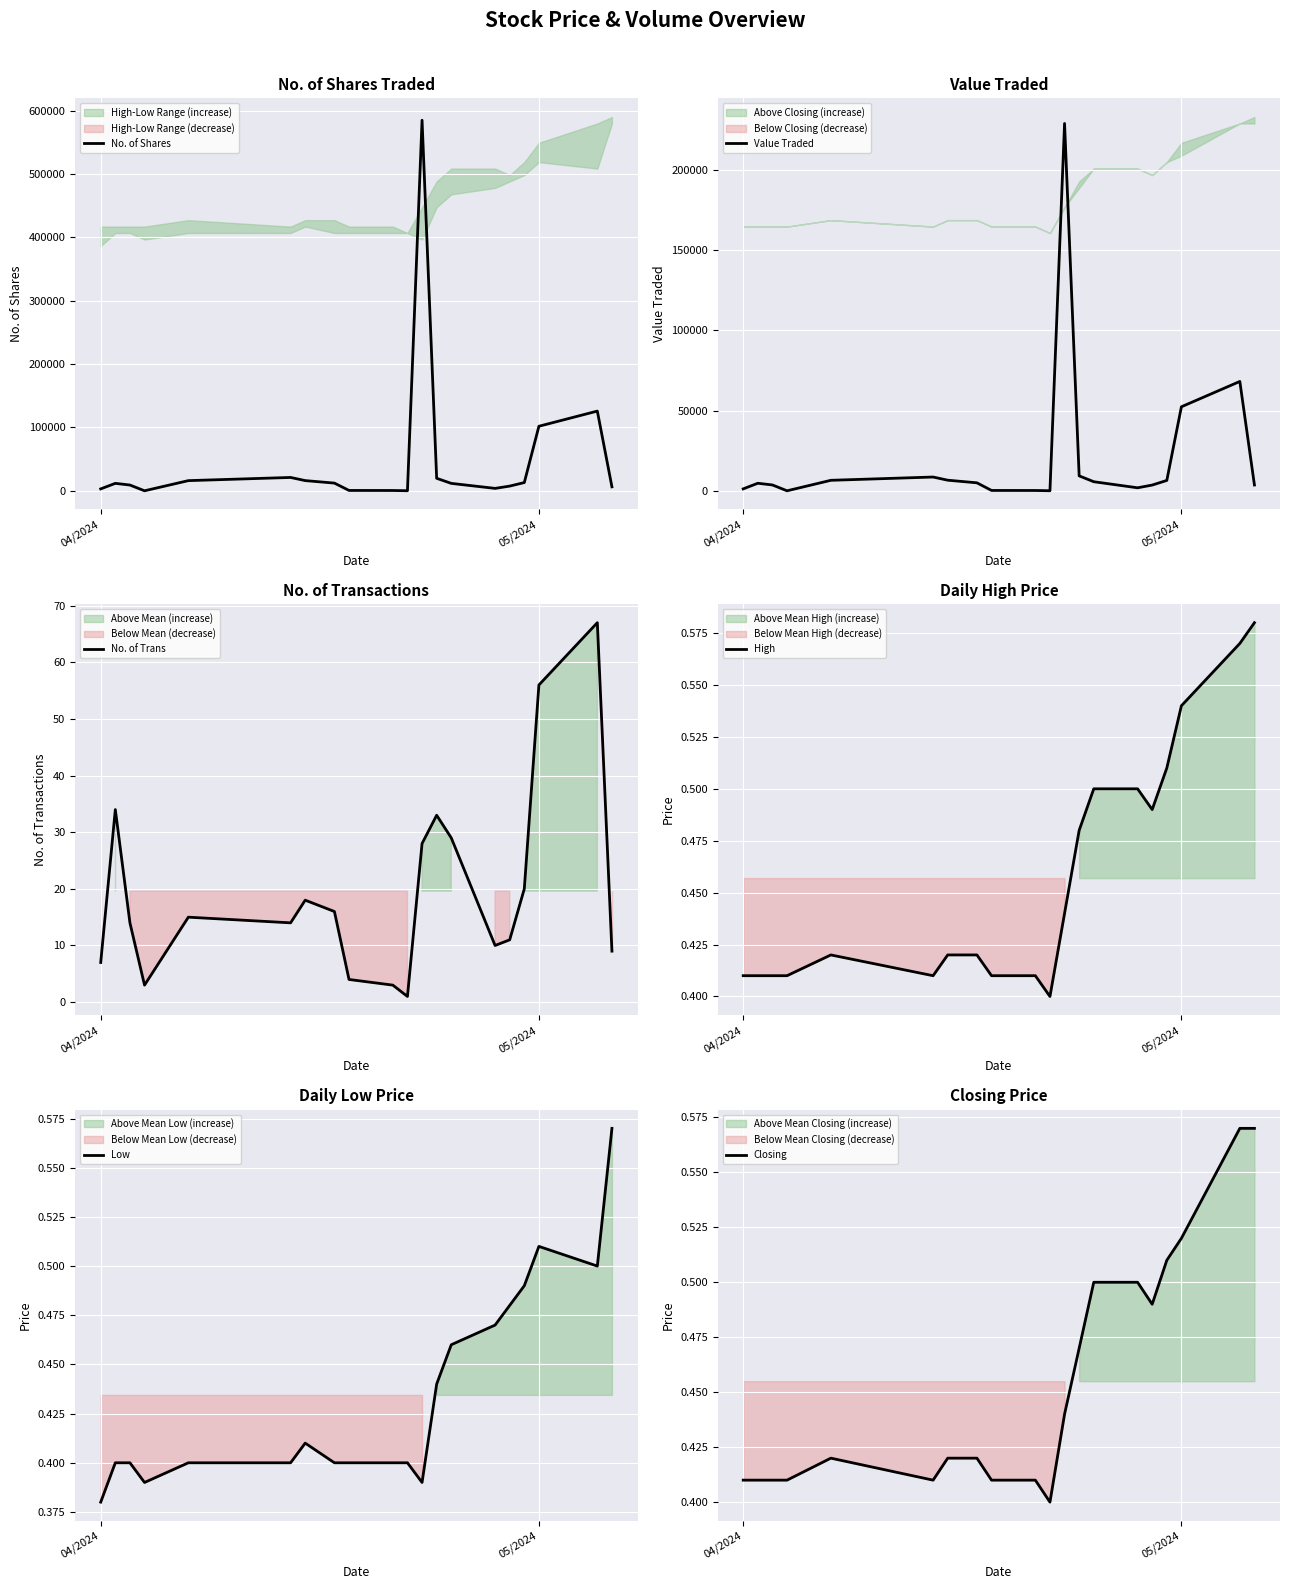

What is the difference between the maximum and minimum values in the High series?

0.2